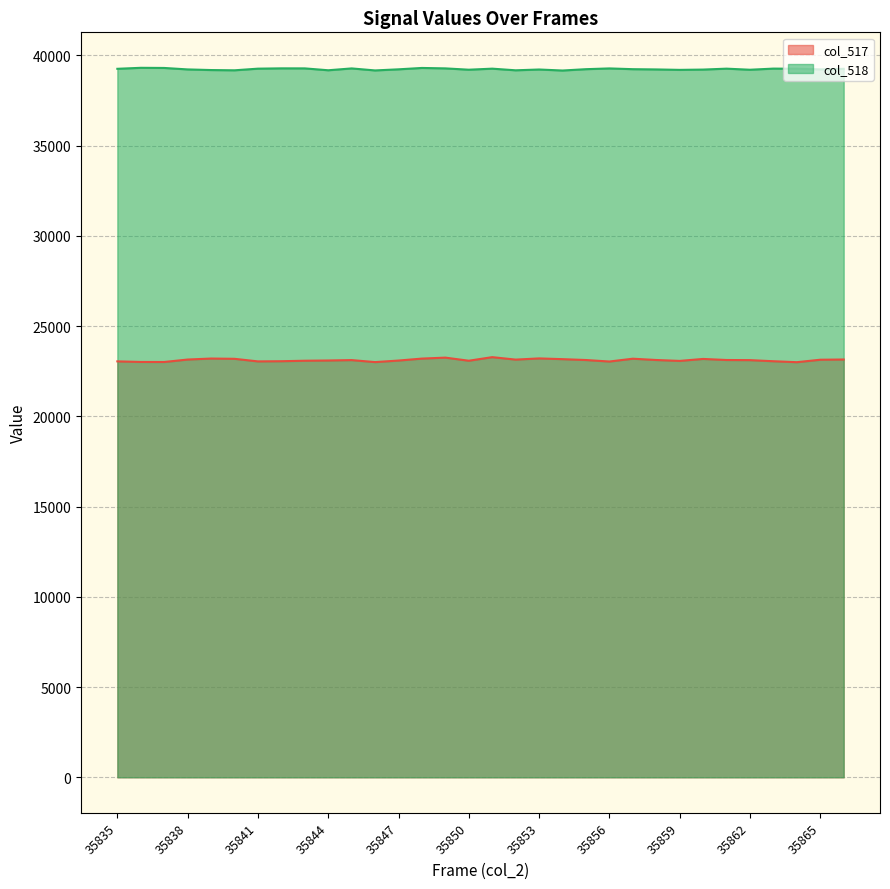

What is the difference between the highest and lowest values at 35847?

16136